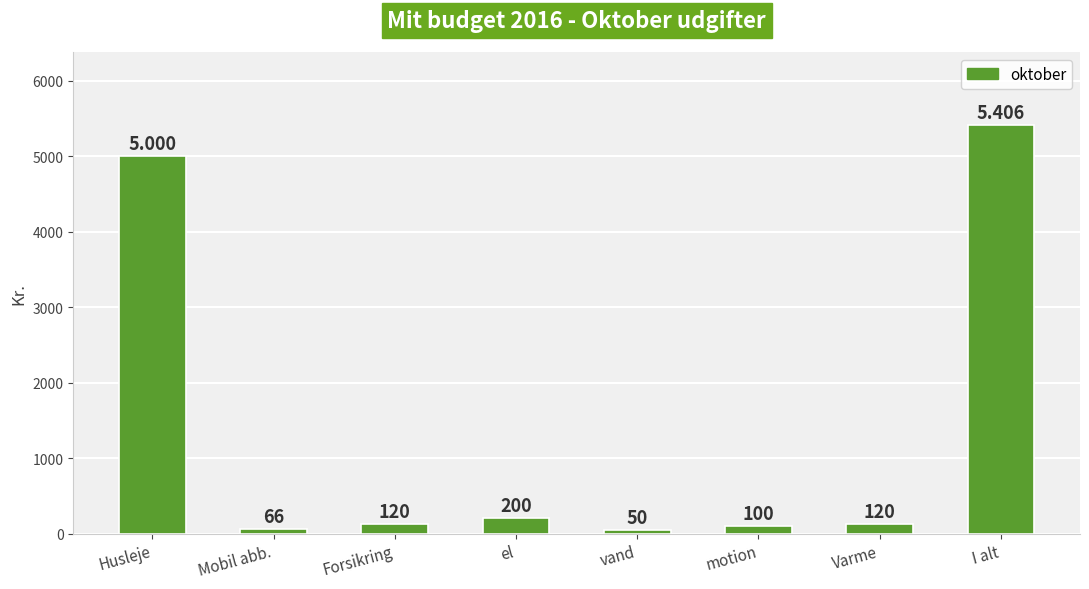

What is the label of the 3rd bar from the right?

motion